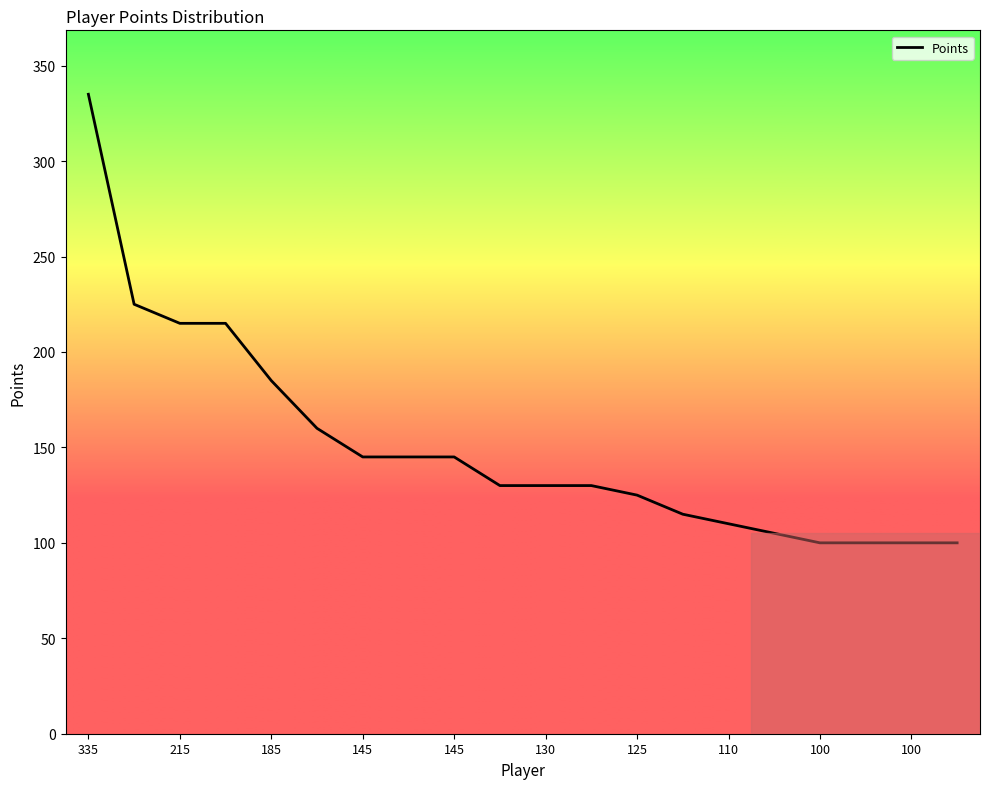

What is the difference between the maximum and minimum values?

235